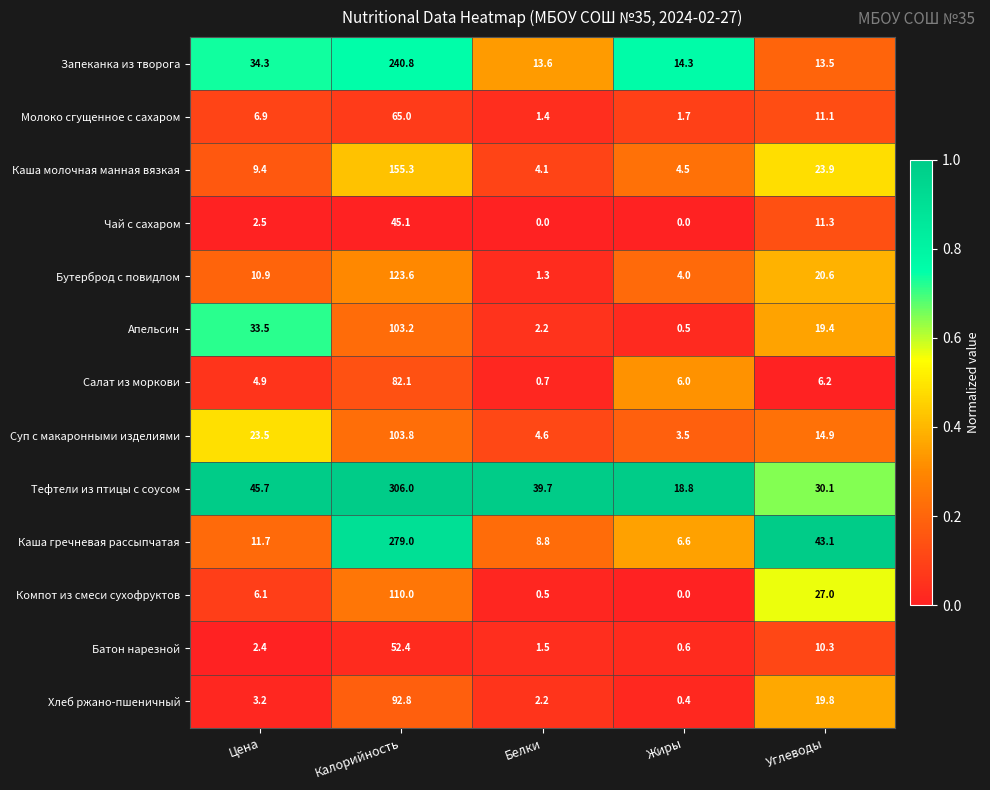

Which label corresponds to the largest value in the chart?

Калорийность